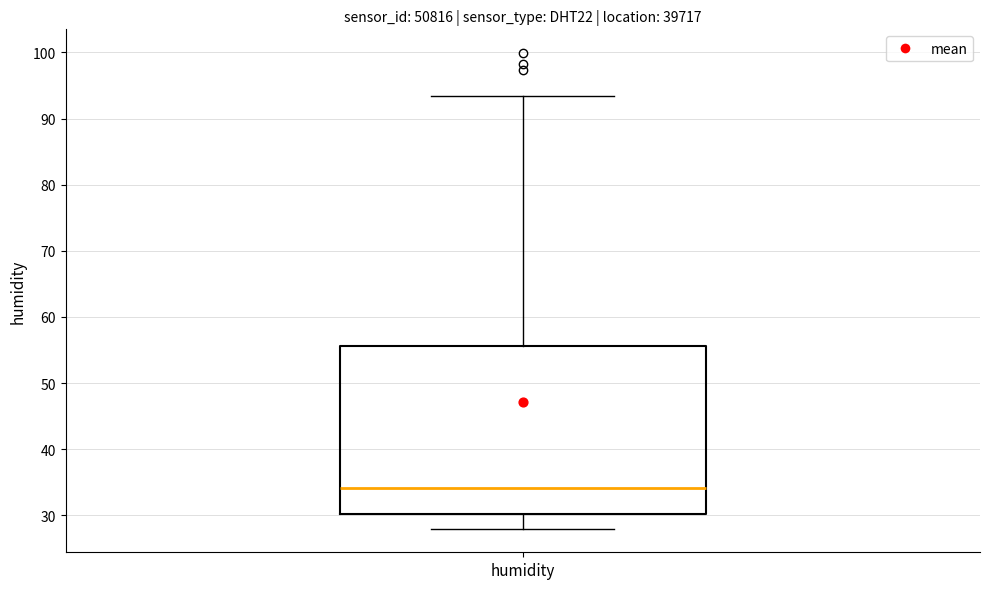

Read this box plot against the y-axis: the position of the median line, the range covered by the box, and the ends of both whiskers. The values are not printed on the chart, so give them approximately, as read against the axis.

median 34, box 30 to 56, whiskers 28 to 93